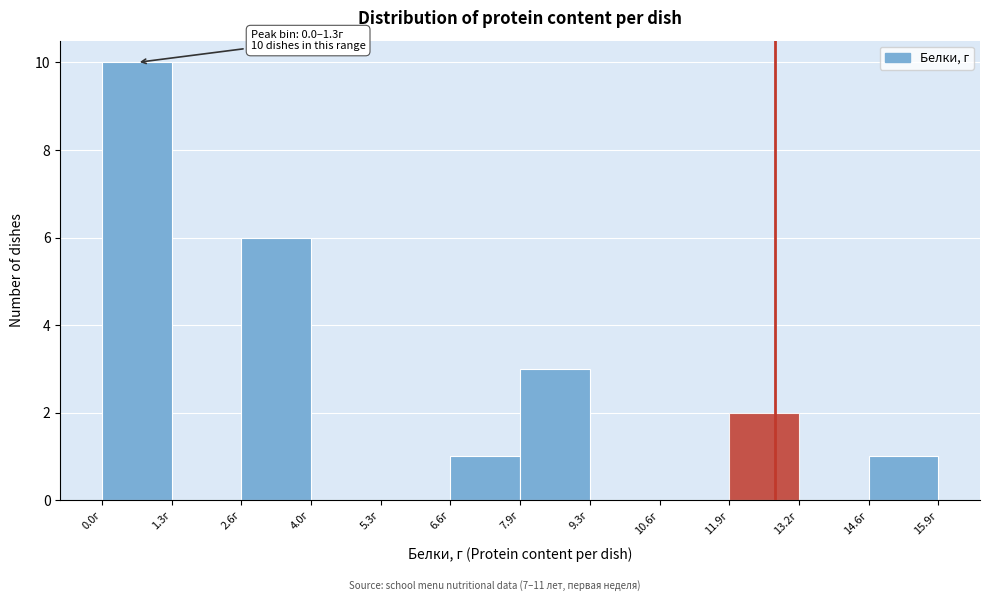

Which range on the x-axis has the tallest bar?

0.0 to 1.4